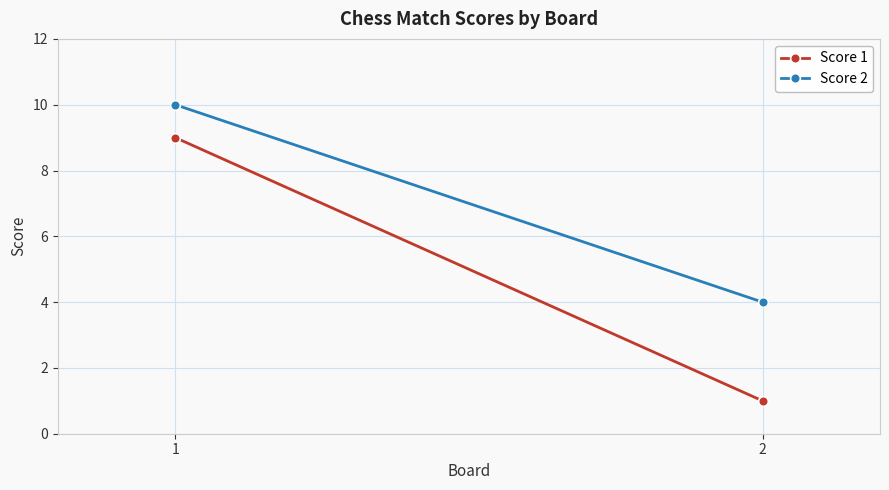

Which series has the largest range (max minus min)?

Score 1